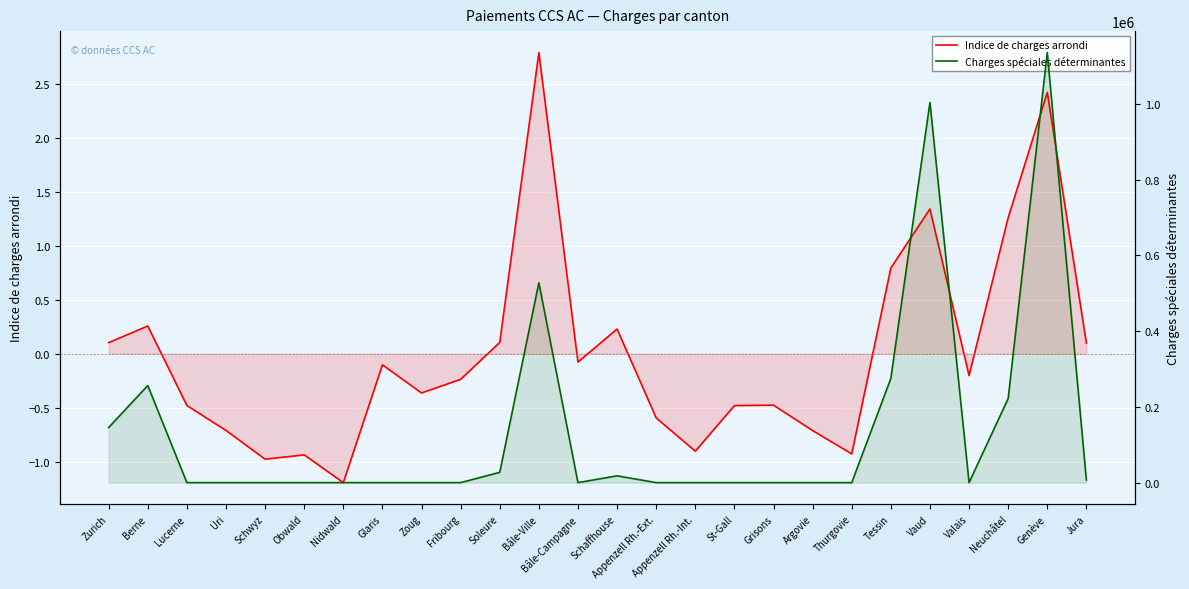

Is it true that Charges spéciales déterminantes equals -662621.4 at Obwald?

False